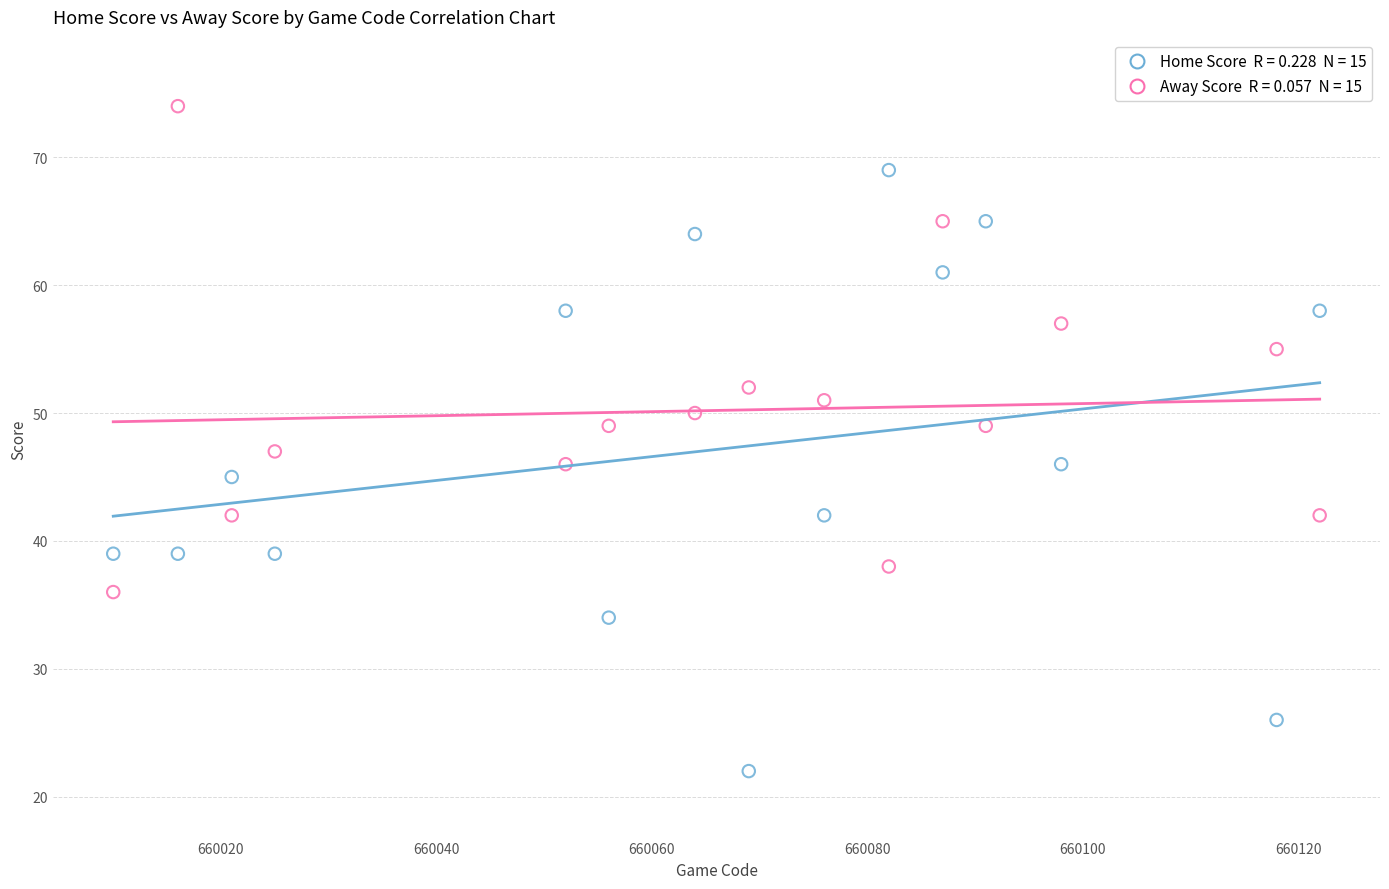

Across all data points, what is the range of X values (max minus min)?

112